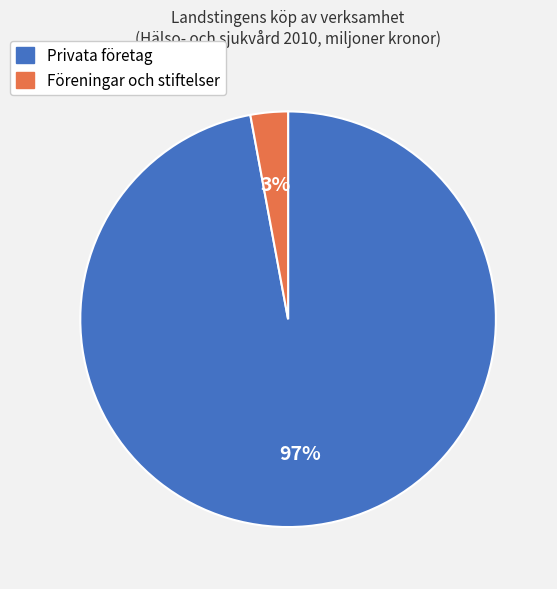

How many slices are in this pie chart?

2